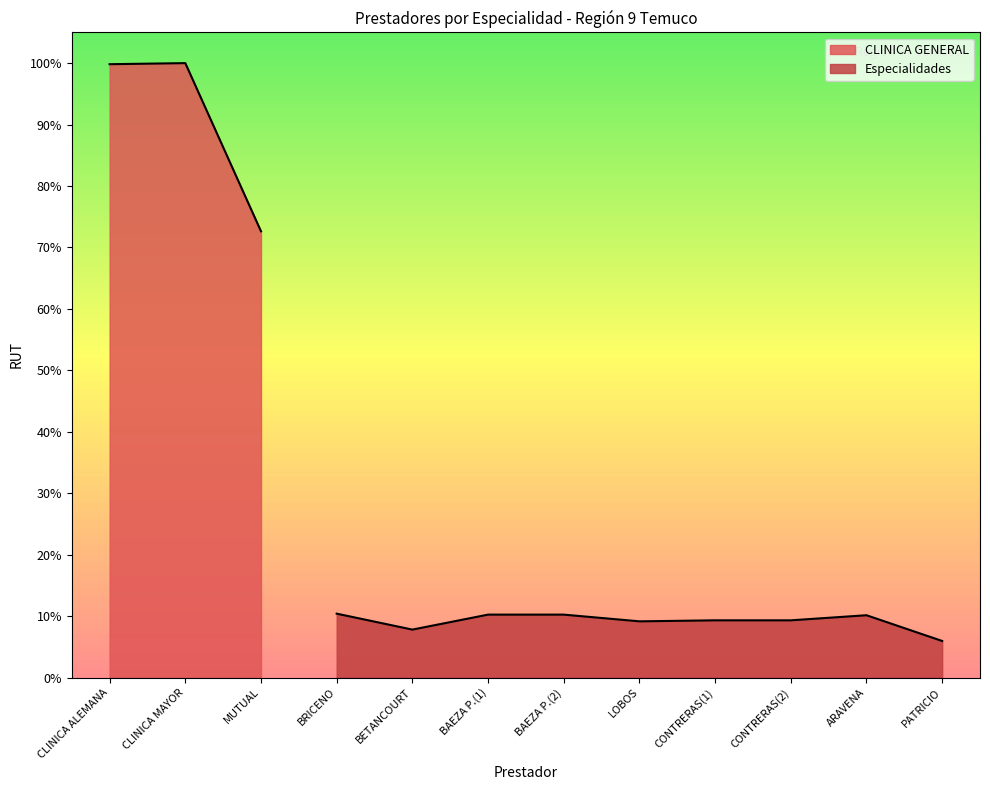

What is the sum of all values?

263666430